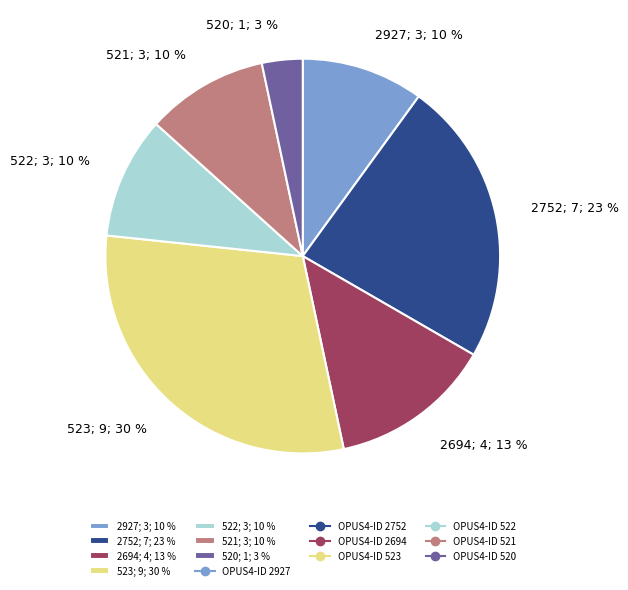

How many segments does this pie chart have?

7